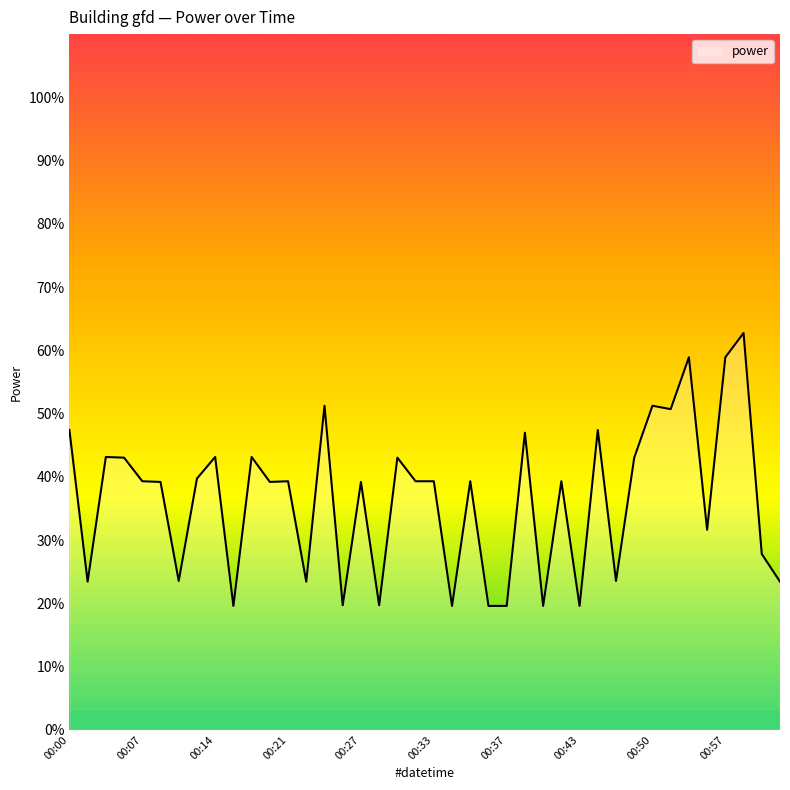

What is the difference between the maximum and minimum values?

43.1